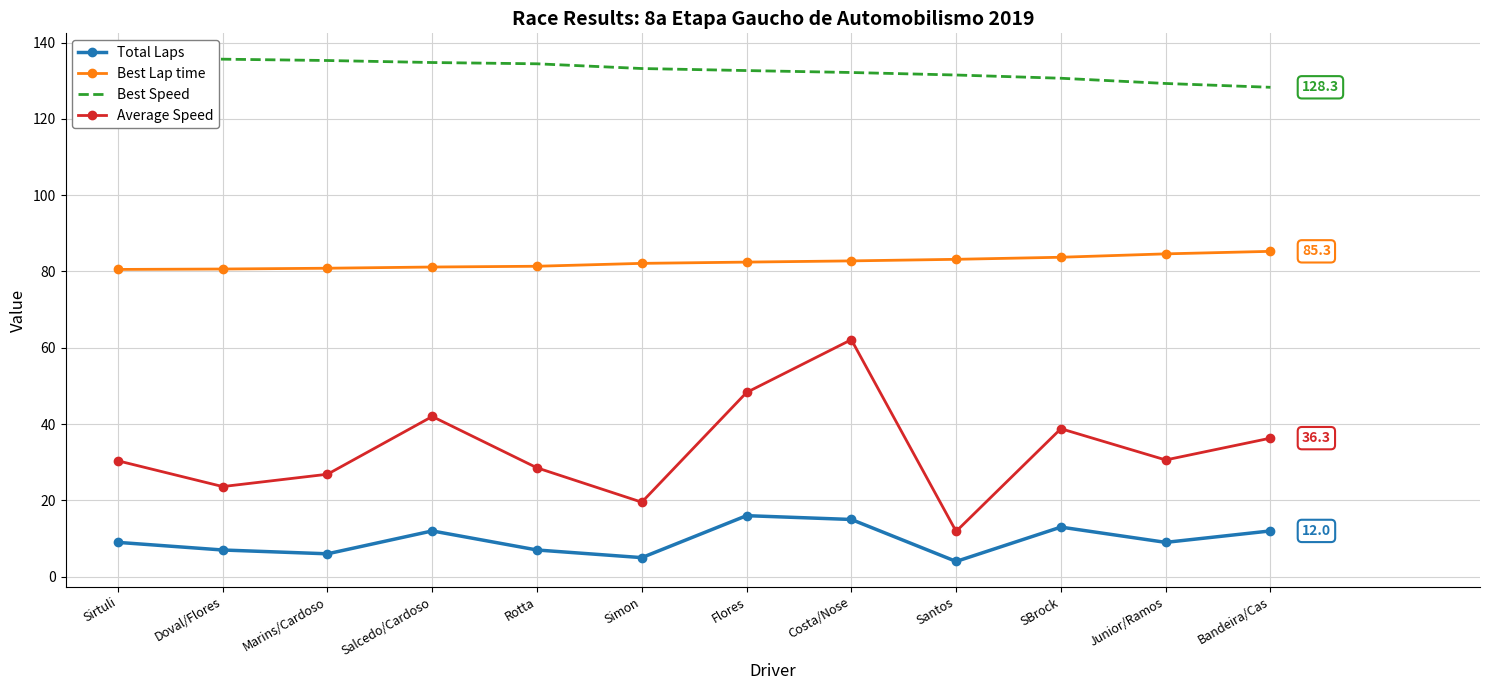

What are all the series names shown in the legend?

Total Laps, Best Lap time, Best Speed, Average Speed